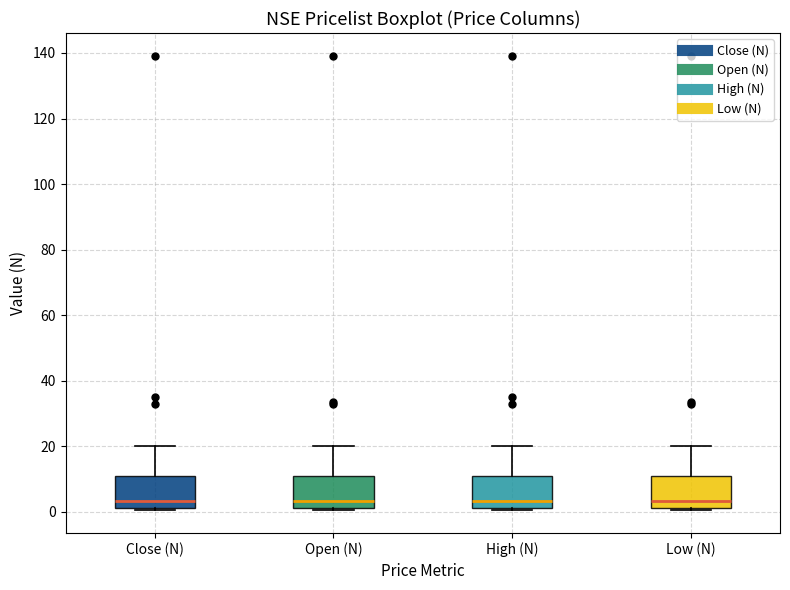

Reading left to right, transcribe this box plot: for each box, give where its median line is, the range the box spans, and where its two whiskers end, as read against the y-axis. The values are not printed on the chart, so give them approximately, as read against the axis.

Close (N): median 4, box 2 to 10, whiskers 0 to 20
Open (N): median 4, box 2 to 10, whiskers 0 to 20
High (N): median 4, box 2 to 10, whiskers 0 to 20
Low (N): median 4, box 2 to 10, whiskers 0 to 20